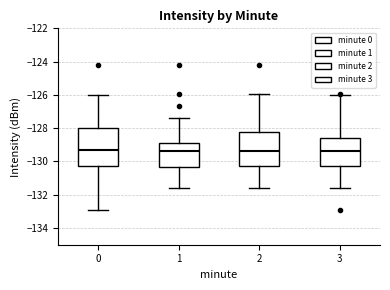

Which box is the tallest, from its lower edge to its upper edge?

0